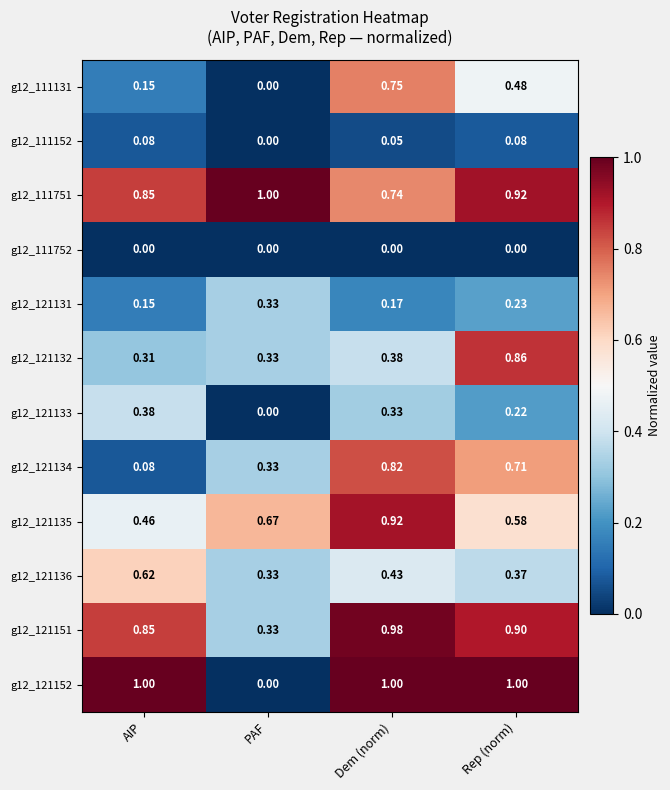

Rank the categories by g12_121133 value from highest to lowest.

AIP, Dem (norm), Rep (norm), PAF